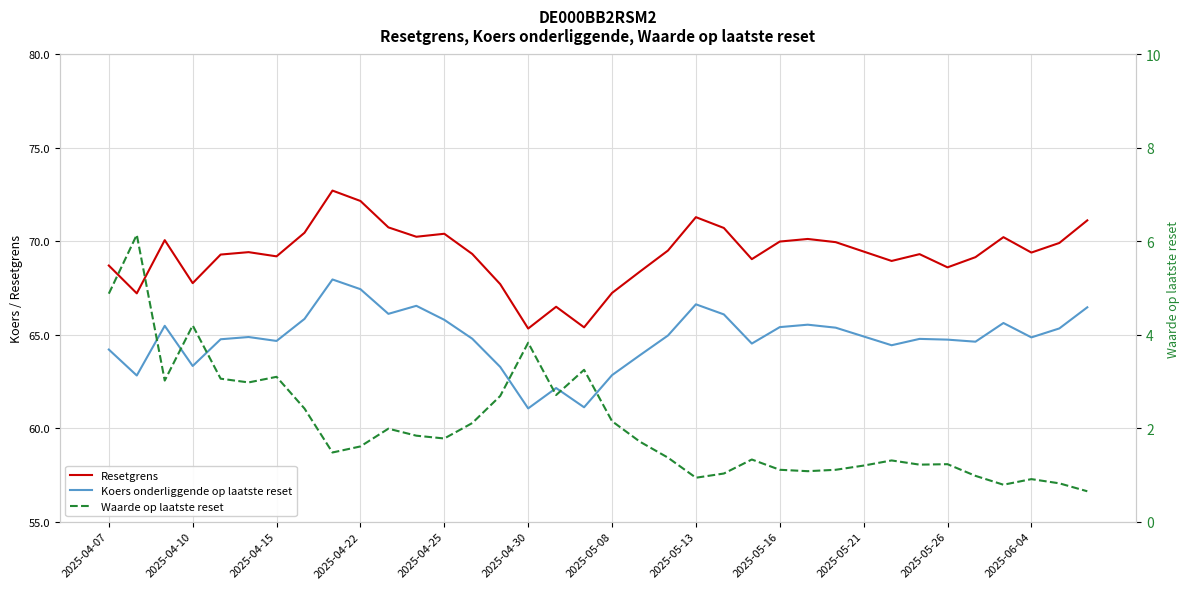

In Waarde op laatste reset, how many points are lower than both neighbors (excluding endpoints)?

9